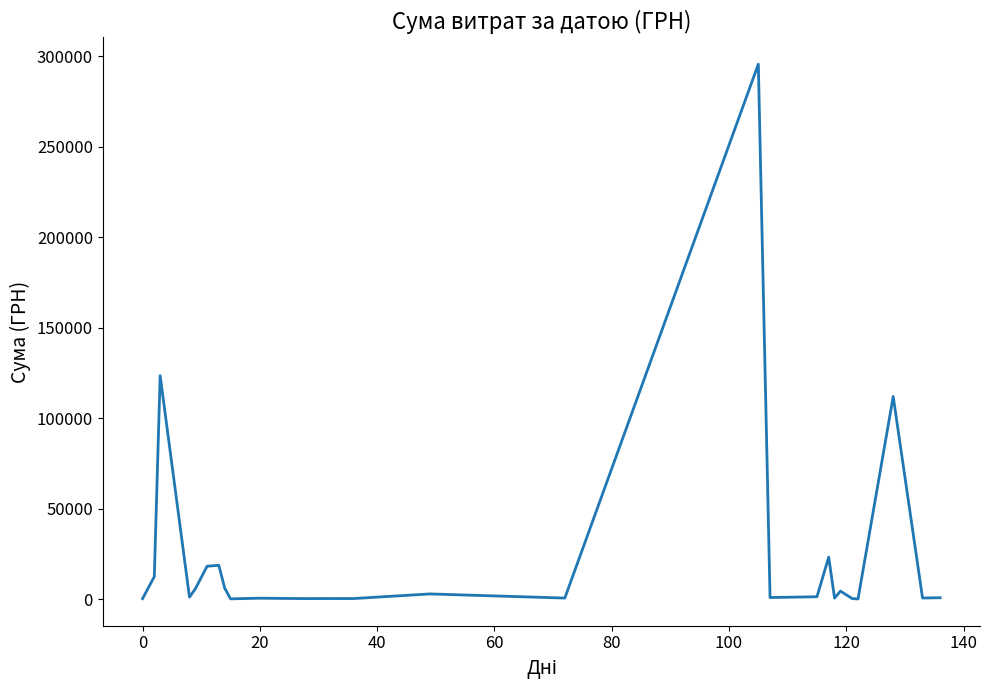

What is the greatest value displayed?

295638.6